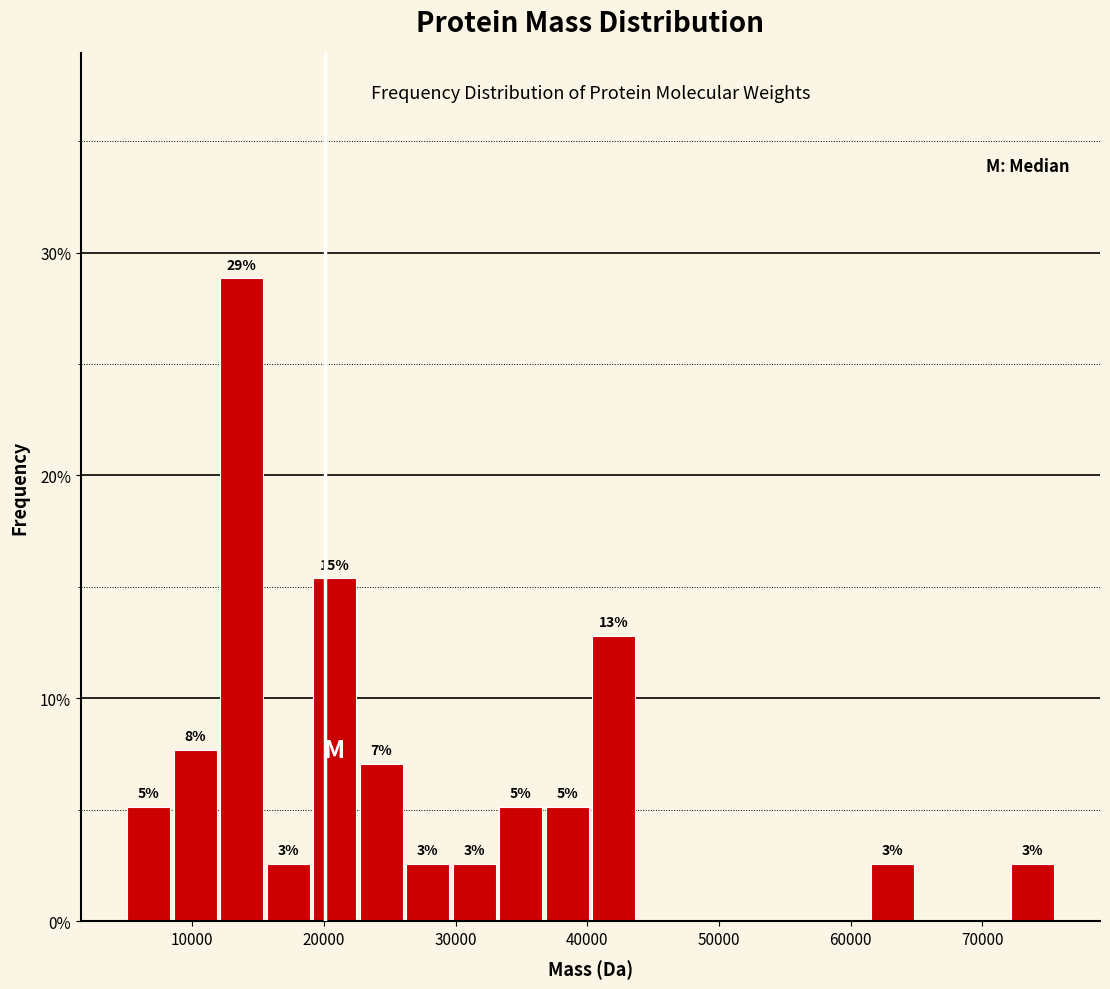

Around what value on the x-axis is the tallest bar? Give the approximate position of its centre, as read against the axis.

14000